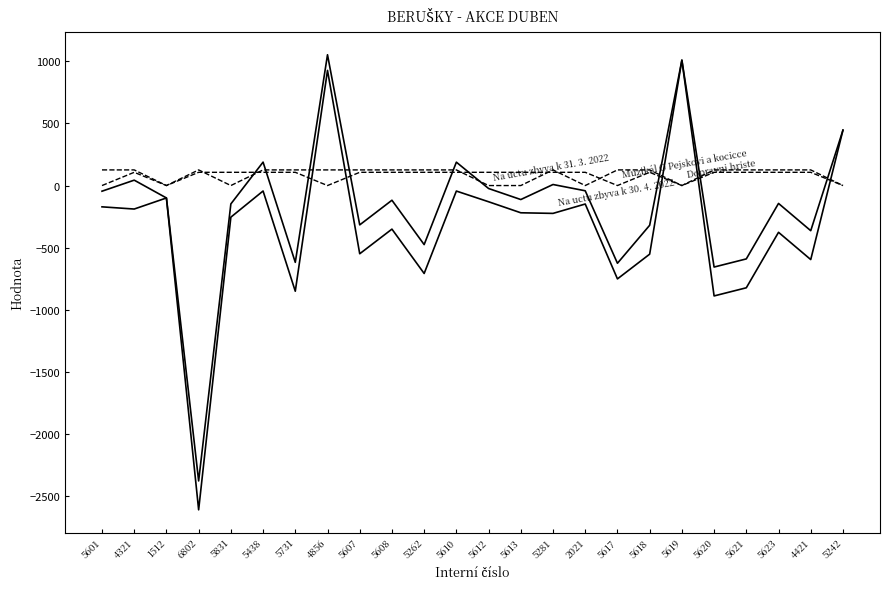

How many lines are shown in the chart?

4